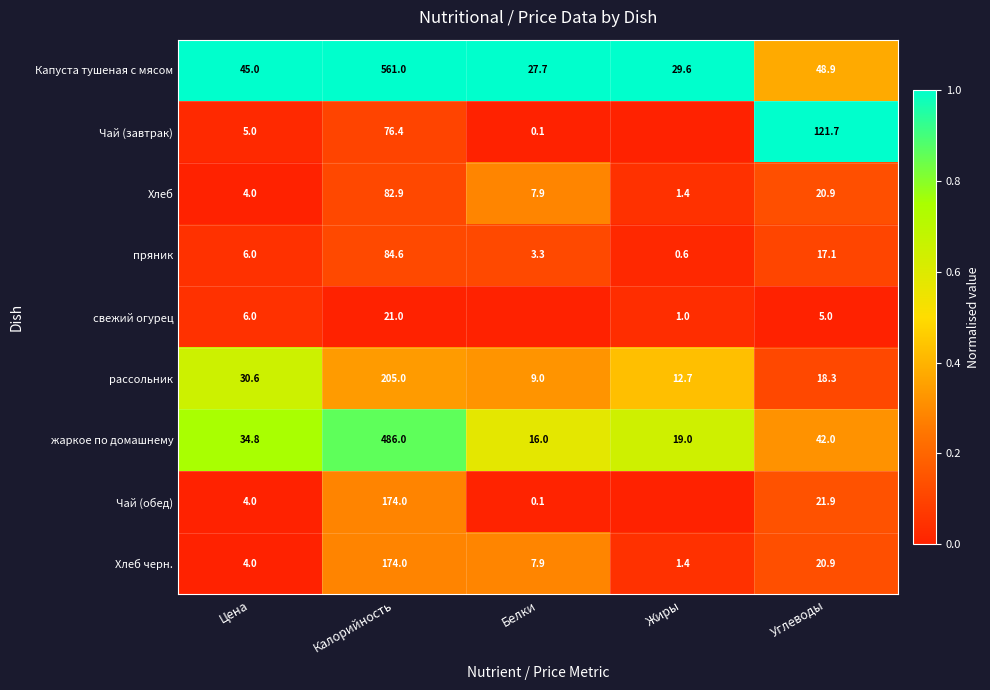

What is the sum of all Хлеб values?

117.1